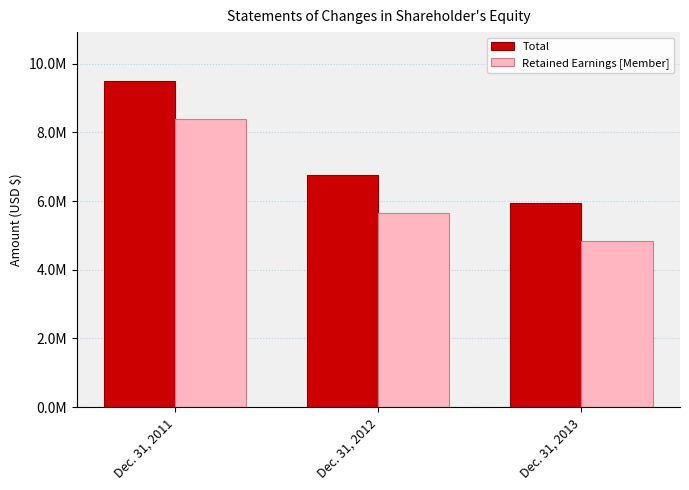

Does the chart contain stacked bars?

No